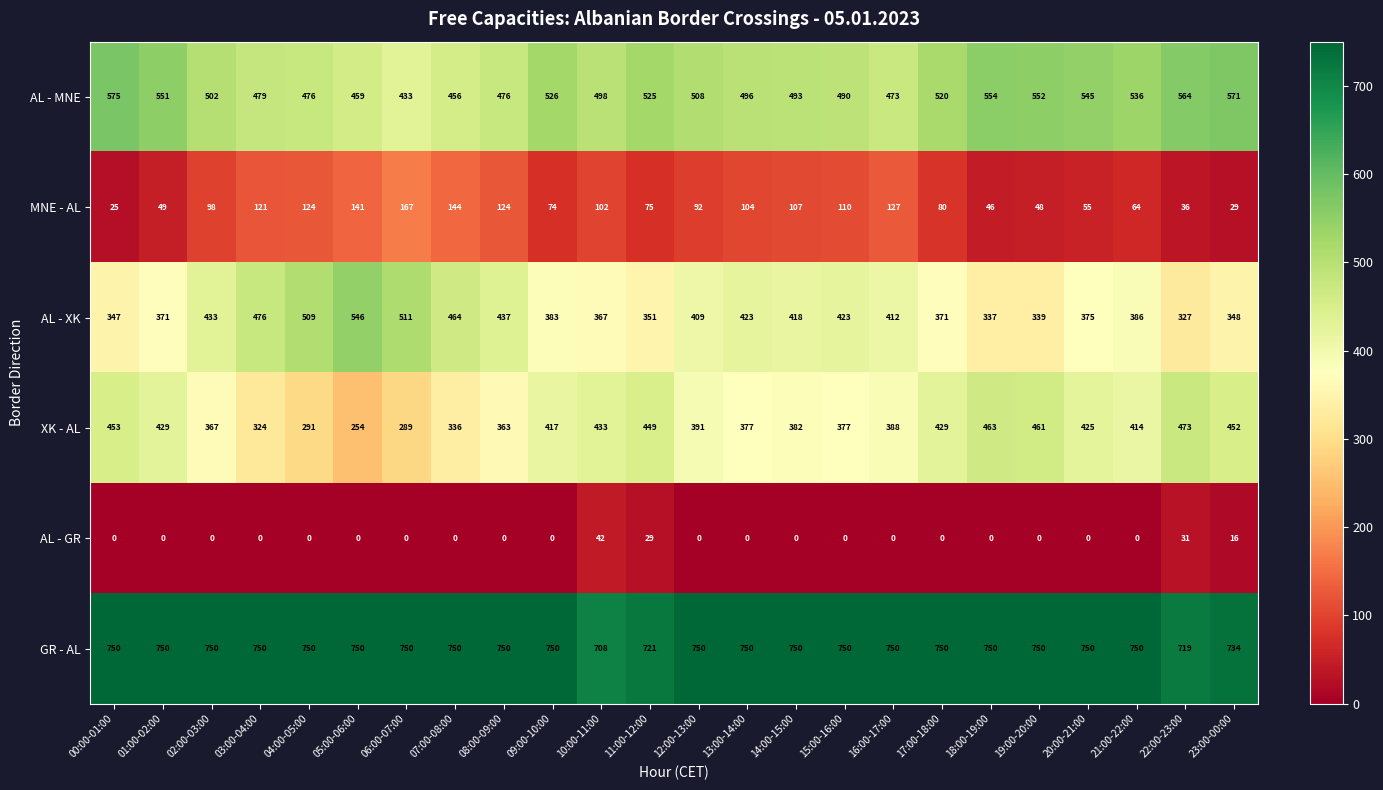

The value of MNE - AL at 09:00-10:00 is 27. True or false?

False